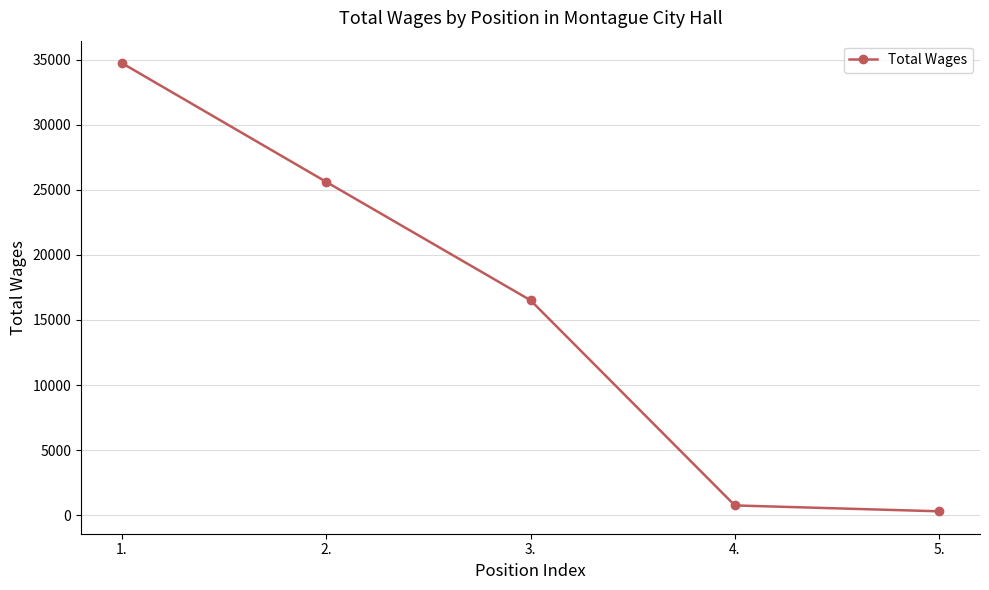

What position from the left is 1.?

1